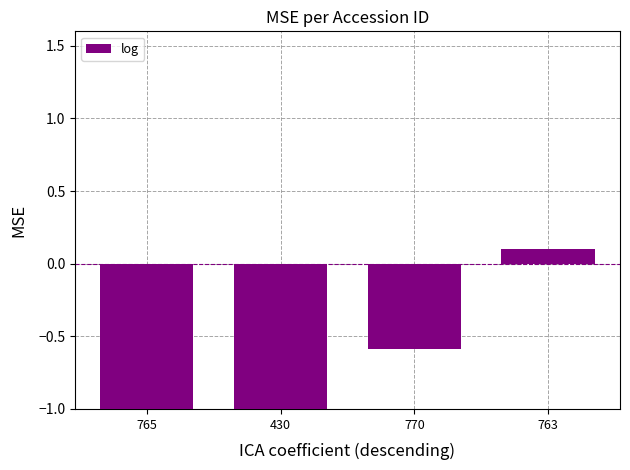

What is the maximum value shown in the chart?

0.1